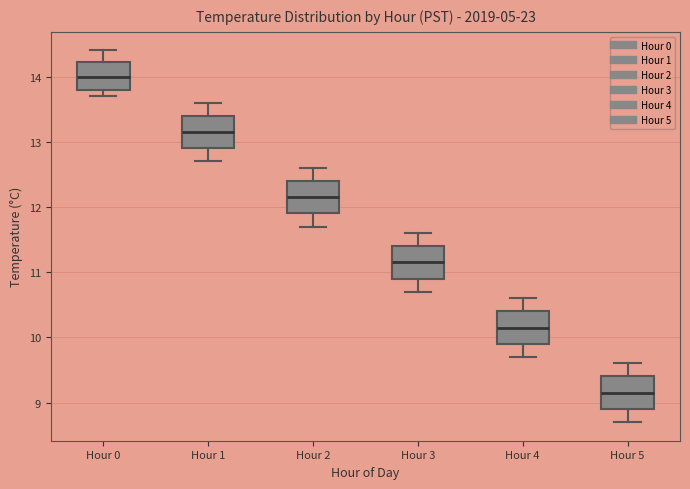

Reading left to right, read every box against the y-axis: the position of its median line, the range the box covers, and the ends of its whiskers. The values are not printed on the chart, so give them approximately, as read against the axis.

Hour 0: median 14.0, box 13.8 to 14.2, whiskers 13.7 to 14.4
Hour 1: median 13.2, box 12.9 to 13.4, whiskers 12.7 to 13.6
Hour 2: median 12.2, box 11.9 to 12.4, whiskers 11.7 to 12.6
Hour 3: median 11.2, box 10.9 to 11.4, whiskers 10.7 to 11.6
Hour 4: median 10.2, box 9.9 to 10.4, whiskers 9.7 to 10.6
Hour 5: median 9.2, box 8.9 to 9.4, whiskers 8.7 to 9.6